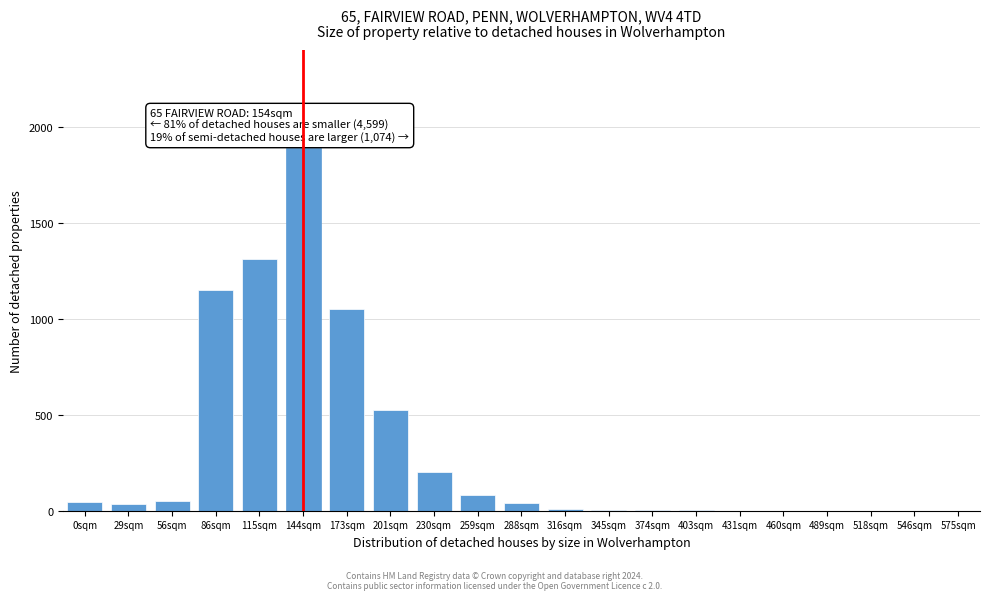

What is the sum of all values?

6407